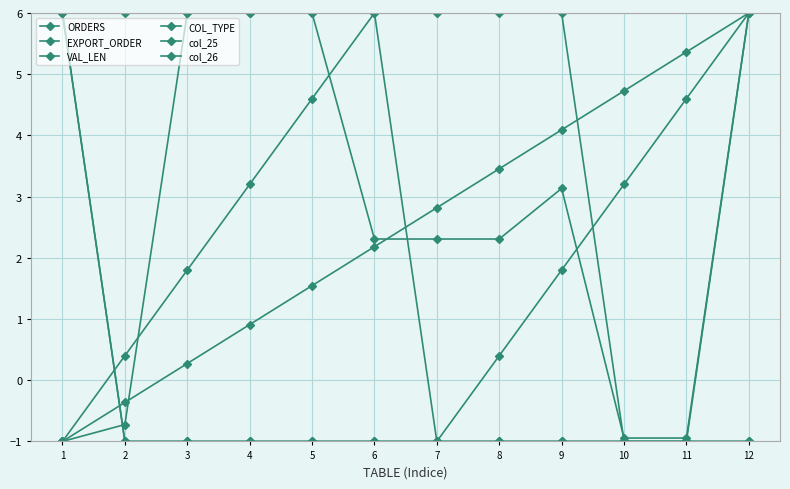

Is this an area chart (filled region under the line)?

No